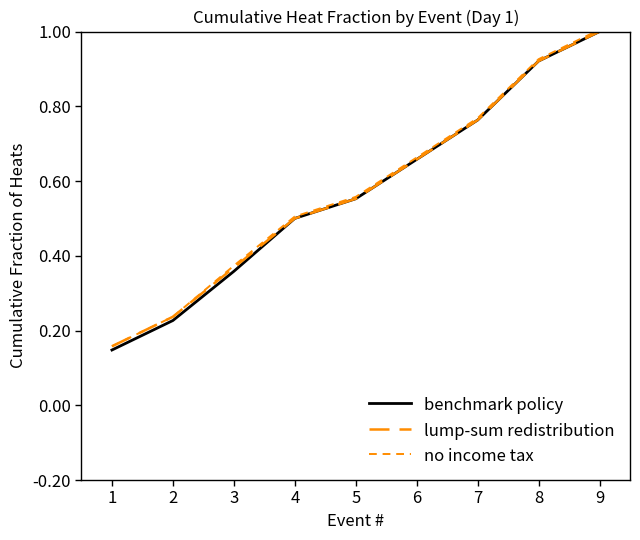

What is the difference between the maximum and minimum values in the lump-sum redistribution series?

0.8